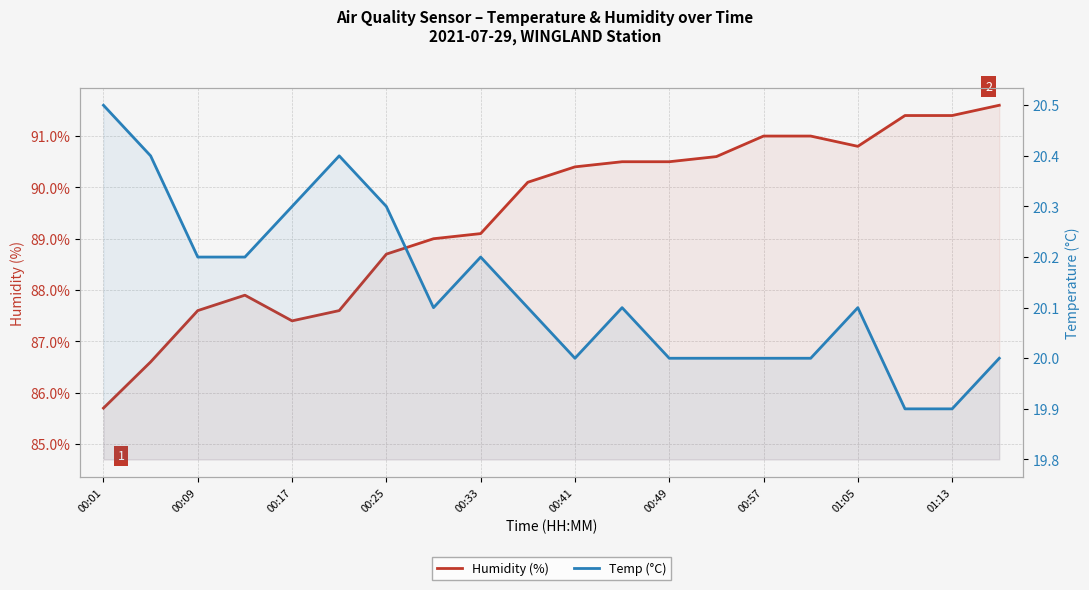

True or false: Humidity (%) and Temp (°C) cross at least once.

False